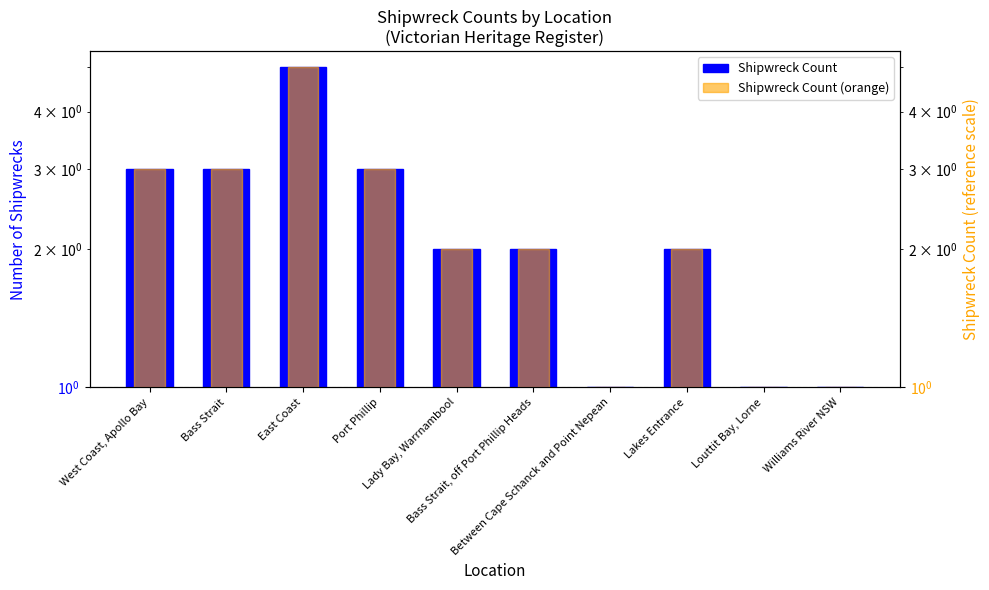

The value of Shipwreck Count (orange) at Lakes Entrance is 2. True or false?

True